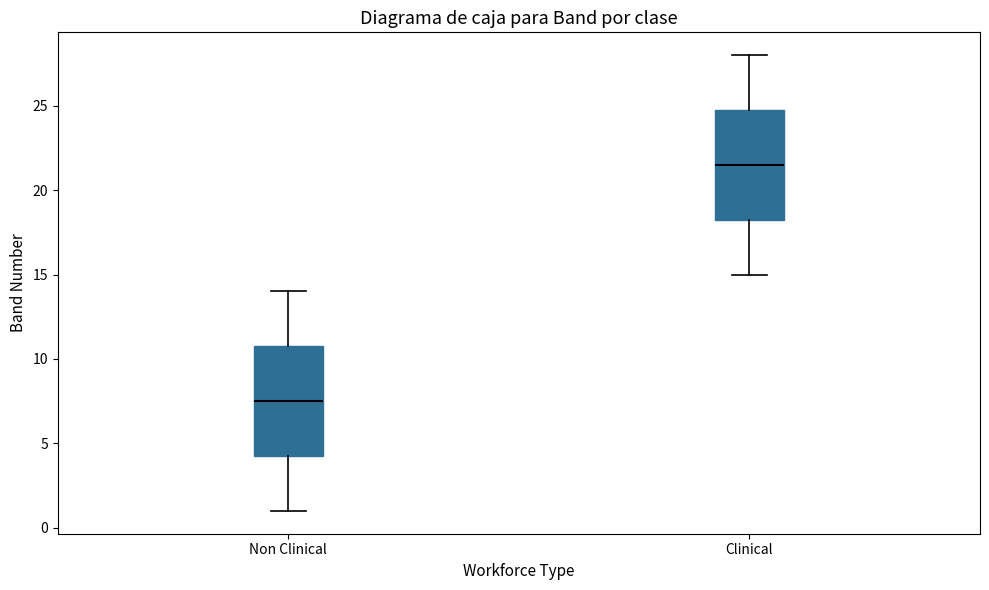

Reading left to right, read every box against the y-axis: the position of its median line, the range the box covers, and the ends of its whiskers. The values are not printed on the chart, so give them approximately, as read against the axis.

Non Clinical: median 7.5, box 4.5 to 11.0, whiskers 1.0 to 14.0
Clinical: median 21.5, box 18.5 to 25.0, whiskers 15.0 to 28.0